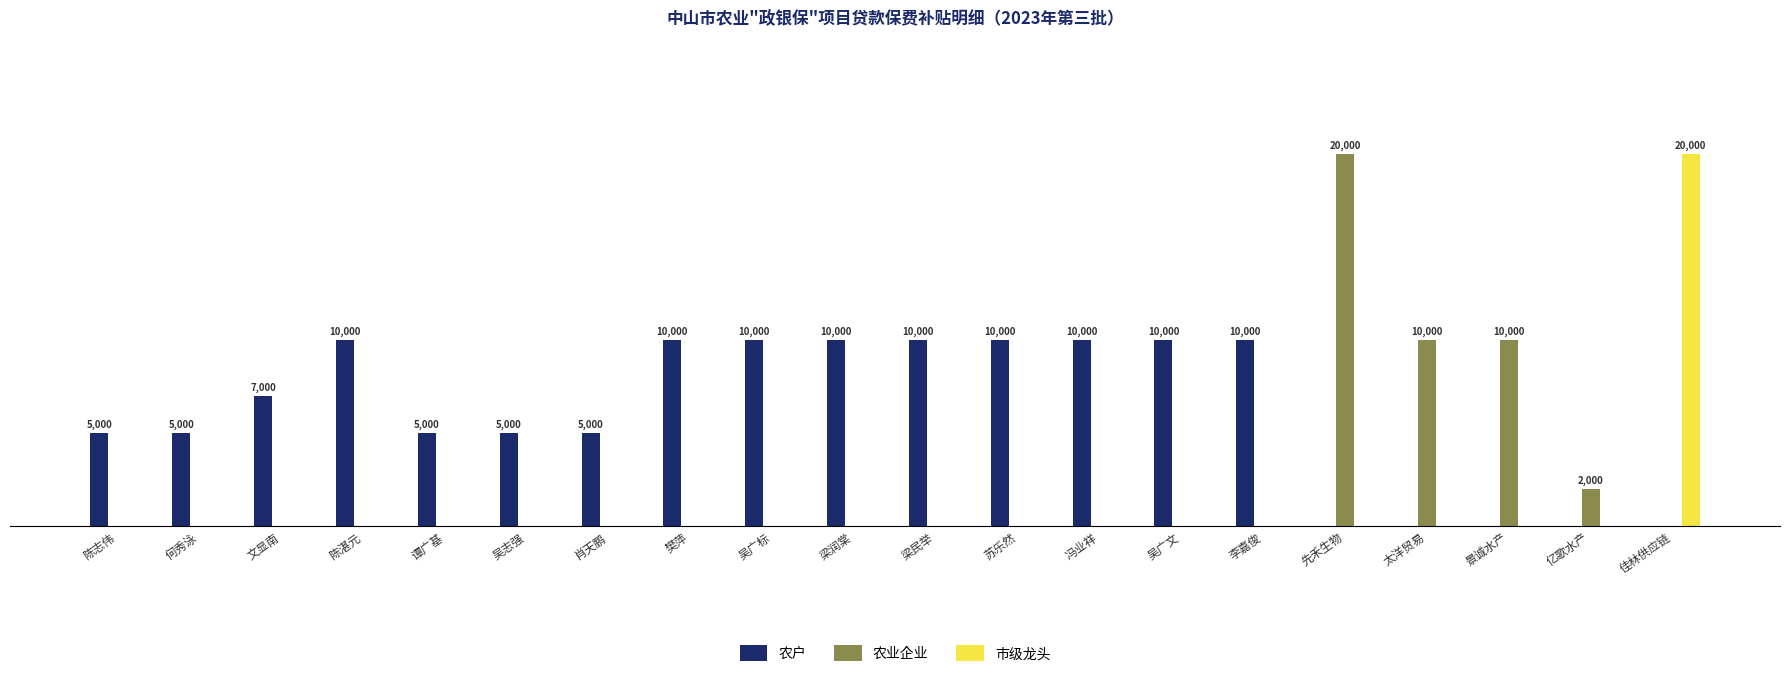

Reading left to right, what are all the values shown in this chart?

农户: 陈志伟=5000	何秀泳=5000	文显南=7000	陈湛元=10000	谭广基=5000	吴志强=5000	肖天鹏=5000	樊萍=10000	吴广标=10000	梁润棠=10000	梁民举=10000	苏乐然=10000	冯业祥=10000	吴广文=10000	李嘉俊=10000	先禾生物=0	太洋贸易=0	景诚水产=0	亿歌水产=0	佳林供应链=0
农业企业: 陈志伟=0	何秀泳=0	文显南=0	陈湛元=0	谭广基=0	吴志强=0	肖天鹏=0	樊萍=0	吴广标=0	梁润棠=0	梁民举=0	苏乐然=0	冯业祥=0	吴广文=0	李嘉俊=0	先禾生物=20000	太洋贸易=10000	景诚水产=10000	亿歌水产=2000	佳林供应链=0
市级龙头: 陈志伟=0	何秀泳=0	文显南=0	陈湛元=0	谭广基=0	吴志强=0	肖天鹏=0	樊萍=0	吴广标=0	梁润棠=0	梁民举=0	苏乐然=0	冯业祥=0	吴广文=0	李嘉俊=0	先禾生物=0	太洋贸易=0	景诚水产=0	亿歌水产=0	佳林供应链=20000